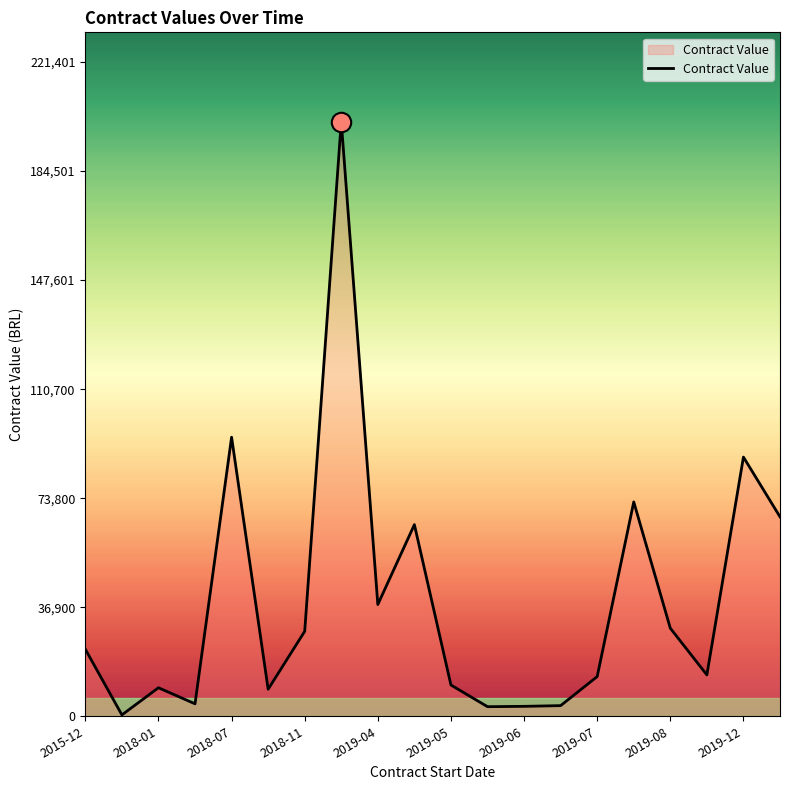

What is the difference between the maximum and minimum values?

200809.8